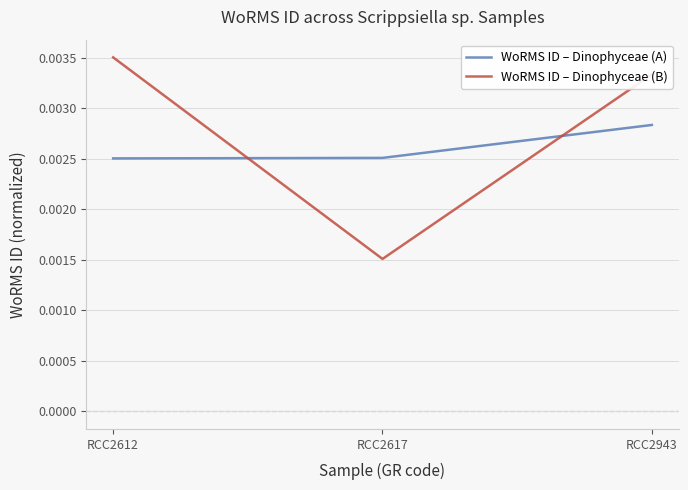

At how many categories does at least one series exceed 0?

3